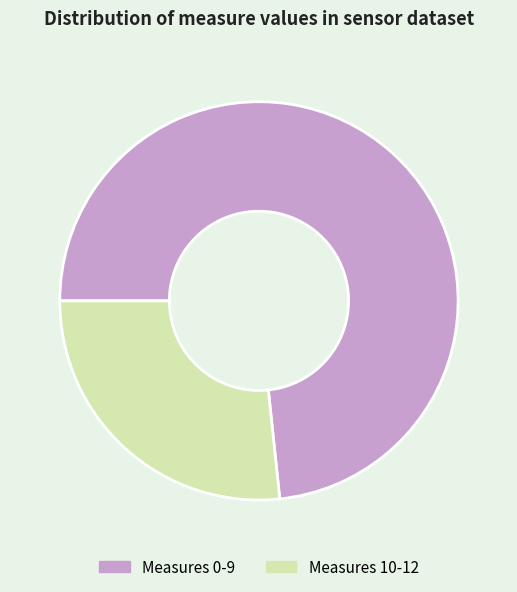

Is the sum of Measures 10-12 and Measures 0-9 greater than half?

Yes